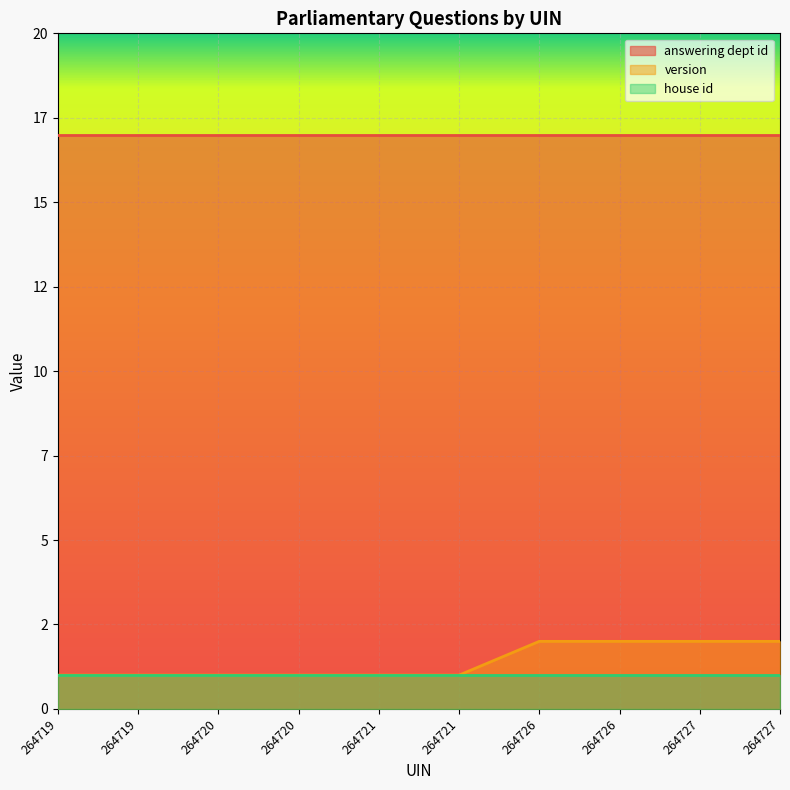

Rank the series at 264719 from highest to lowest value.

answering dept id, version, house id